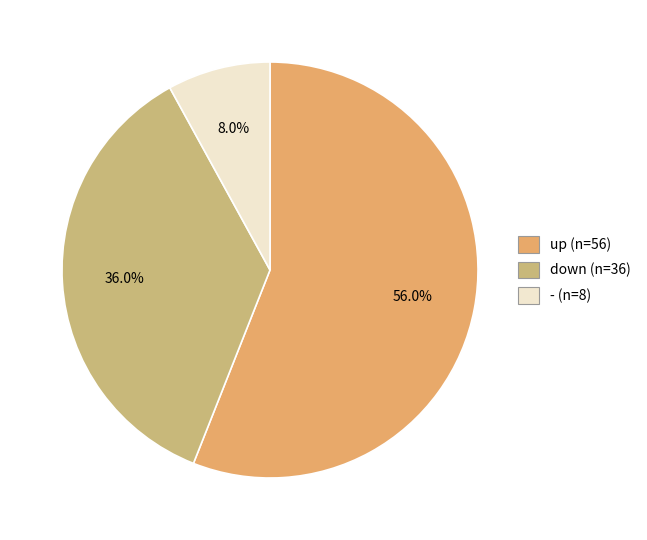

Which category accounts for the majority?

up